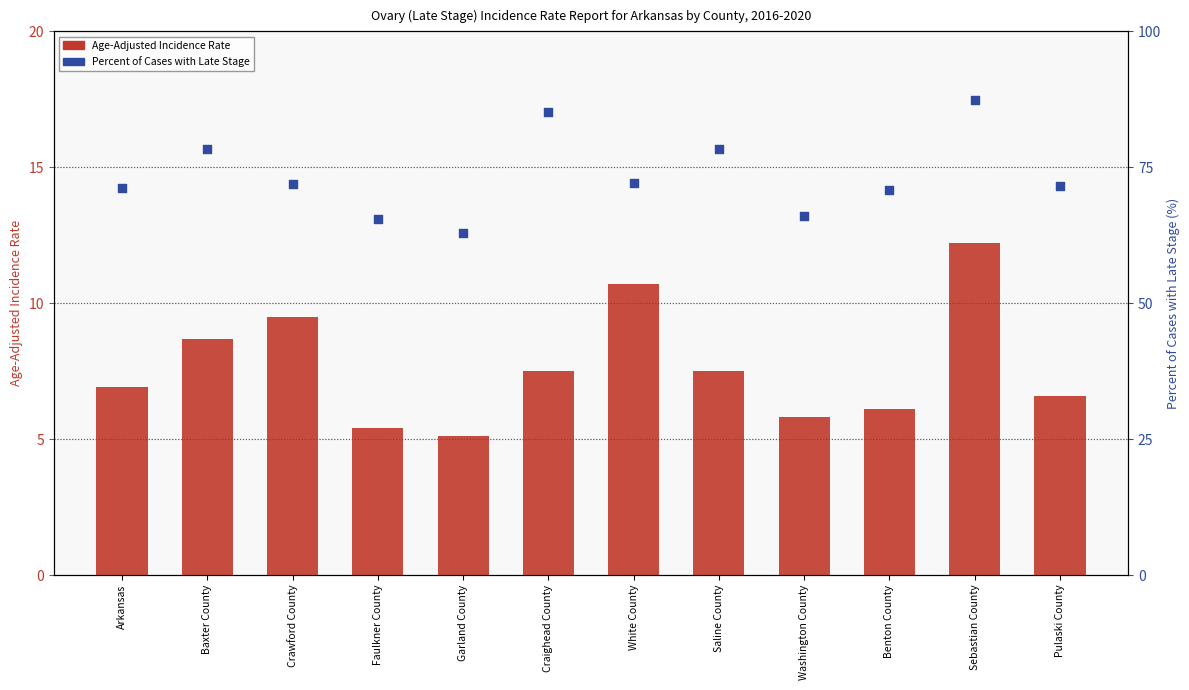

What is the total value across all series at White County?

82.9